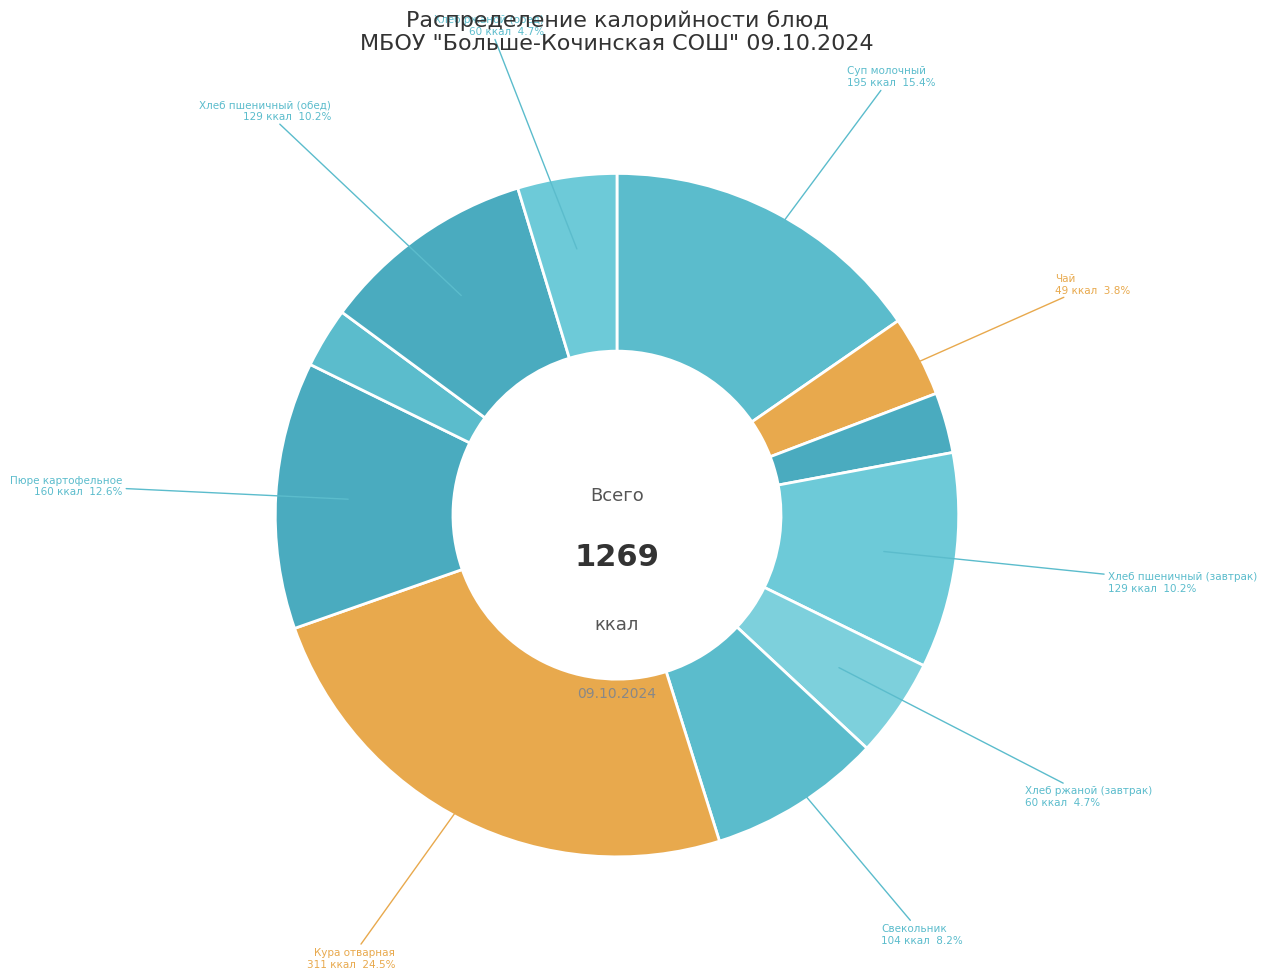

Rank the categories by value from highest to lowest.

Кура отварная, Суп молочный, Пюре картофельное, Хлеб пшеничный (завтрак), Хлеб пшеничный (обед), Свекольник, Хлеб ржаной (завтрак), Хлеб ржаной (обед), Чай, Сыр порциями, Сок фруктовый